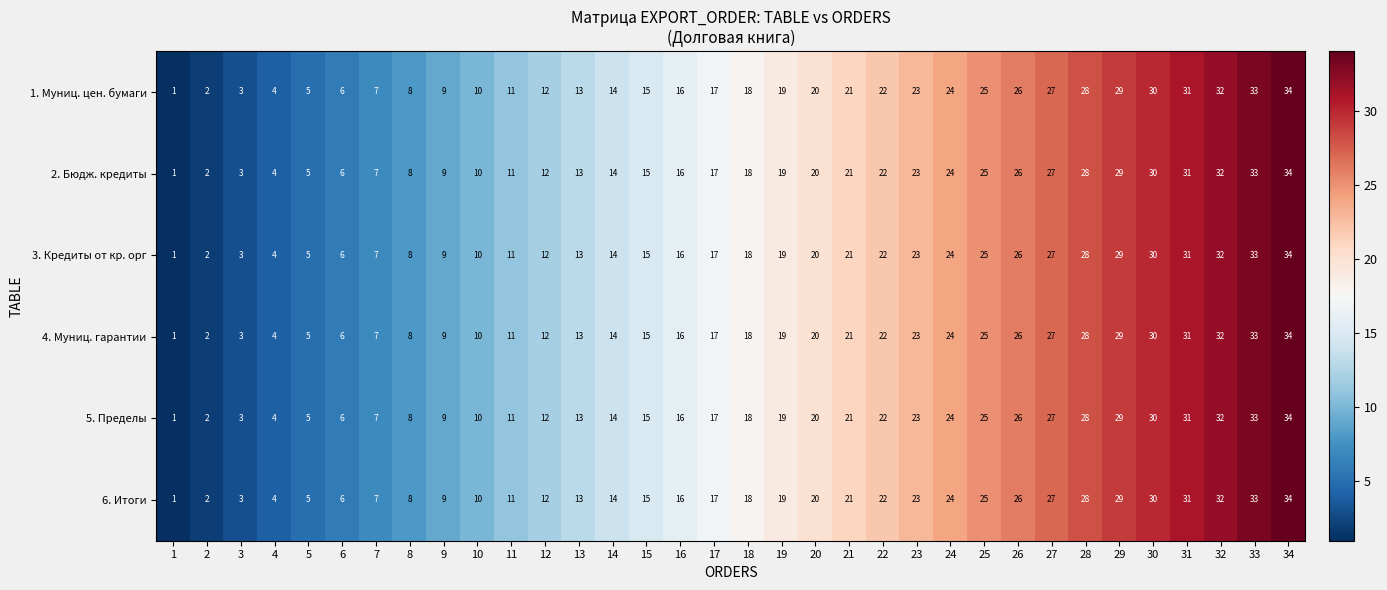

What is the total value across all series at 14?

84